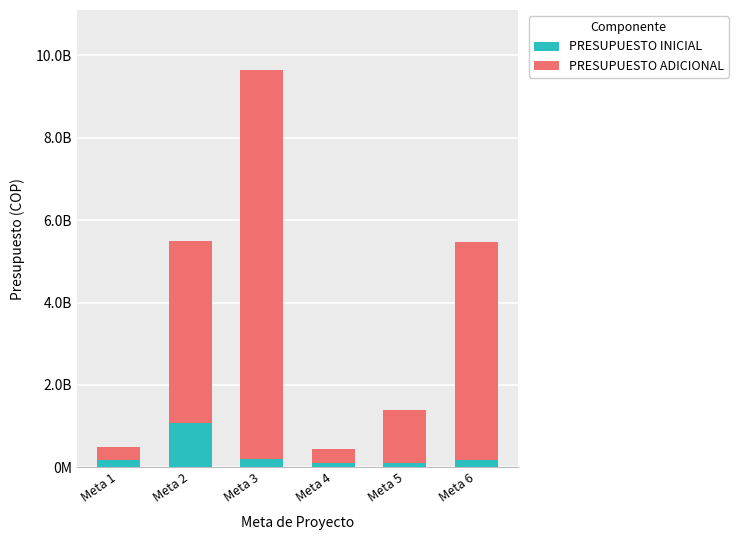

What is the difference between the PRESUPUESTO INICIAL values at Meta 1 and Meta 5?

84115941.0